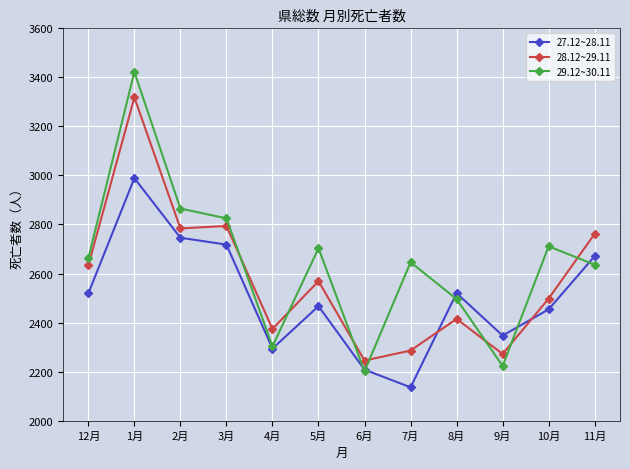

What is the approximate value of 28.12~29.11 at 7月?

2286